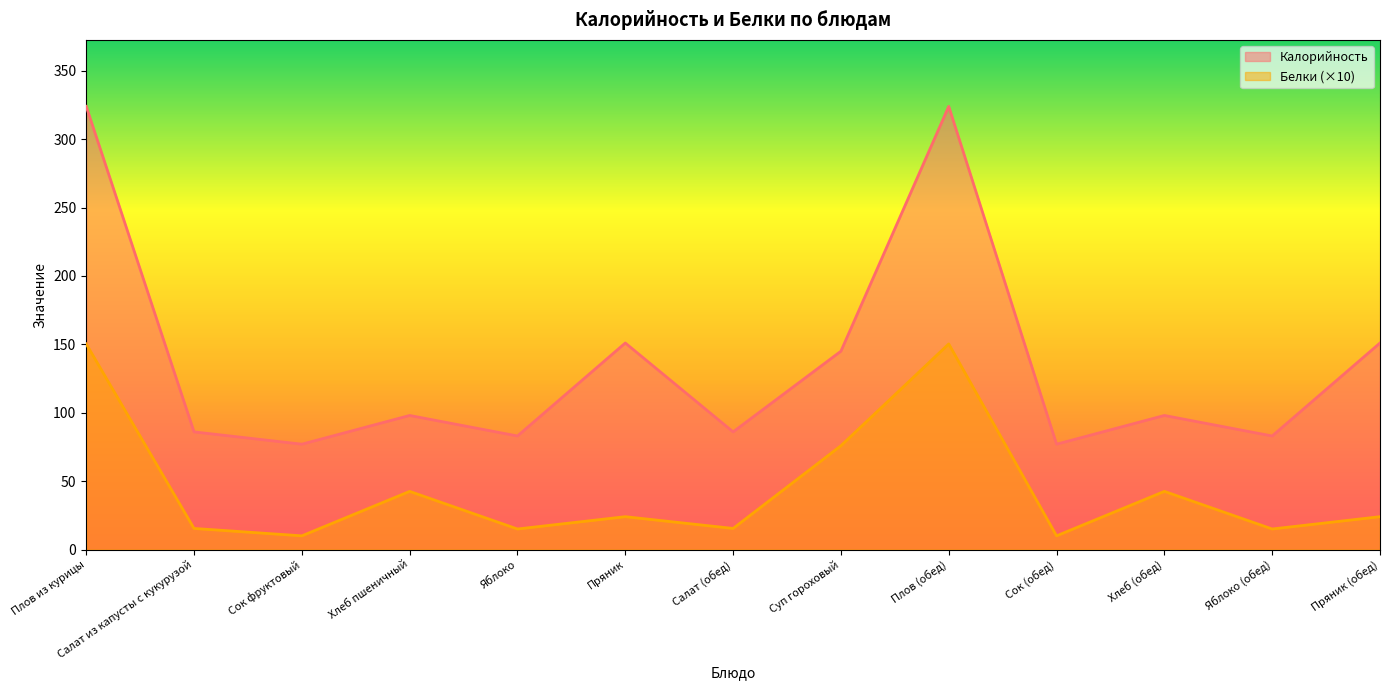

What is the maximum value for Белки?

150.3